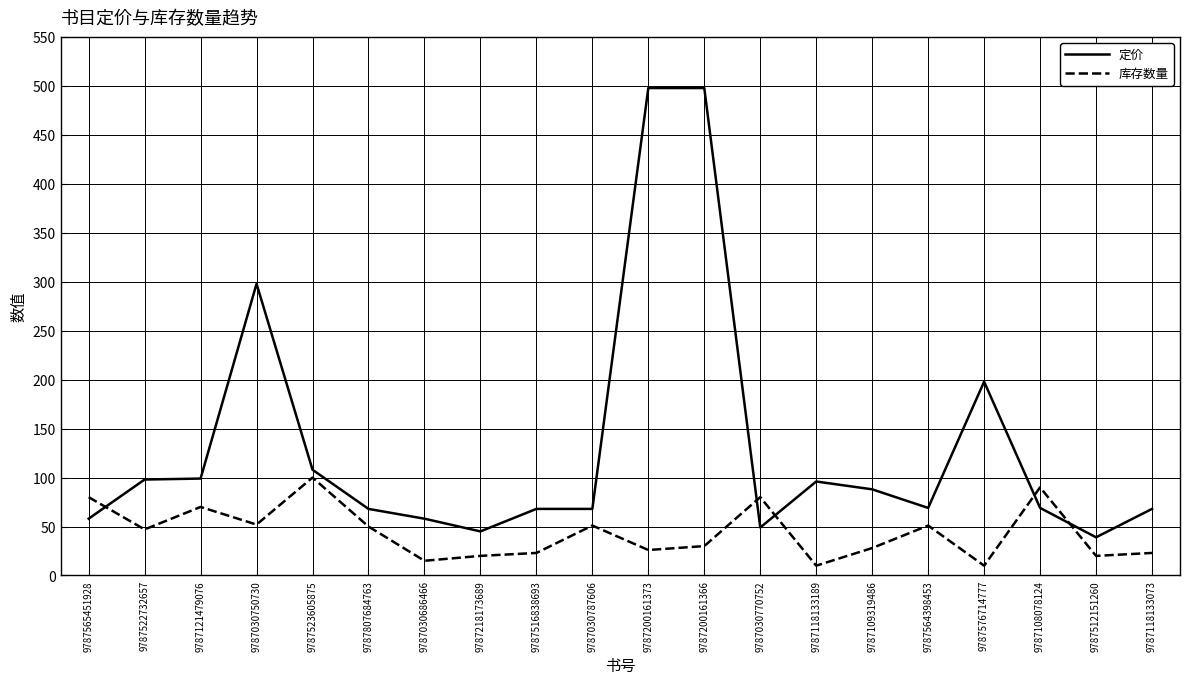

At 9787564398453, list the series in order from largest to smallest.

定价, 库存数量